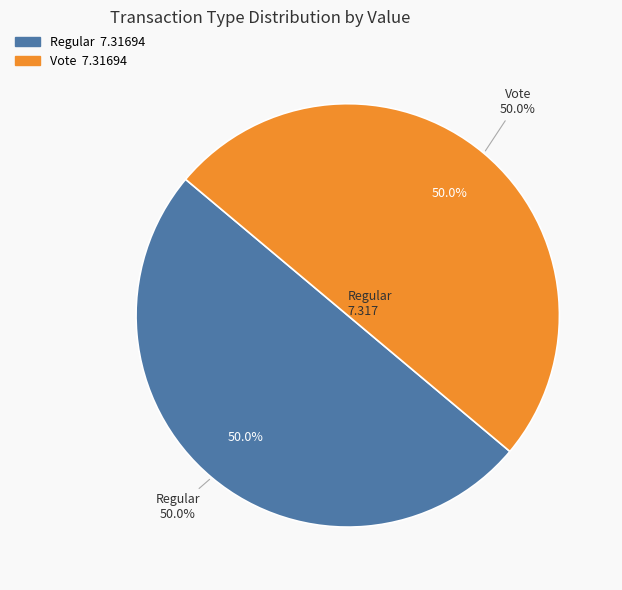

Which slice is the largest?

Vote (index 2)